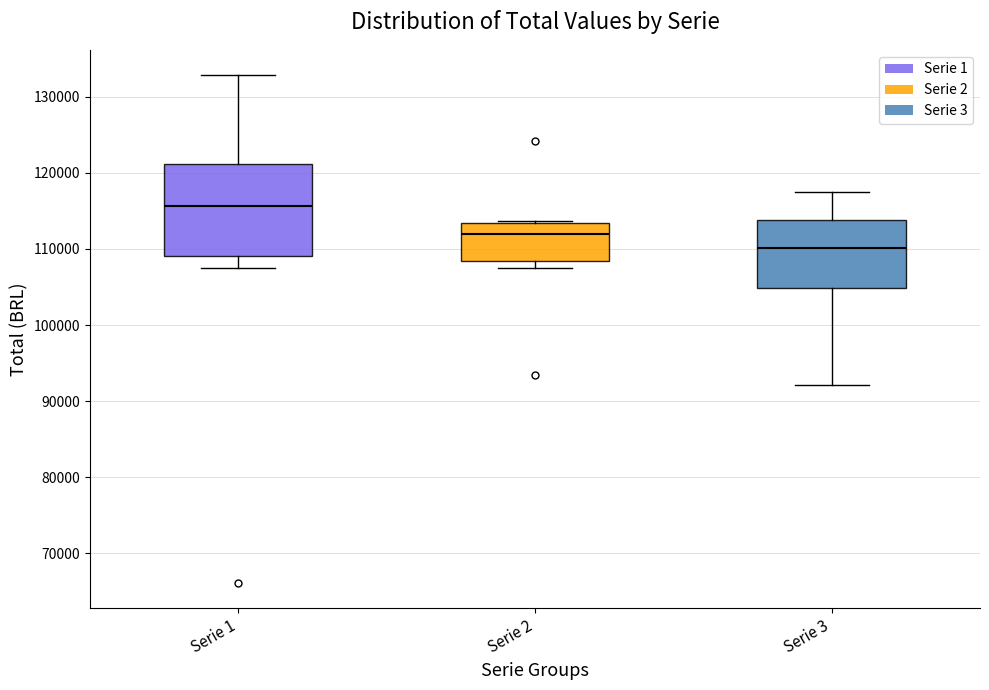

Which box's median line is the lowest?

Serie 3